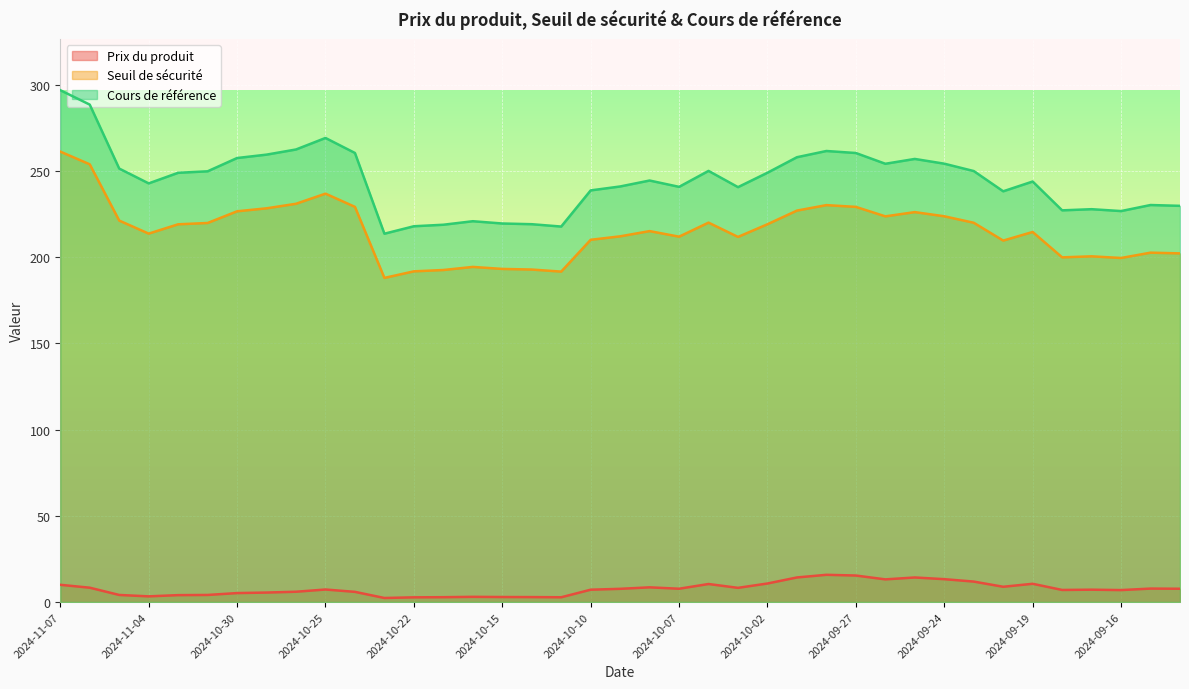

True or false: Prix du produit and Cours de référence intersect in this chart.

False